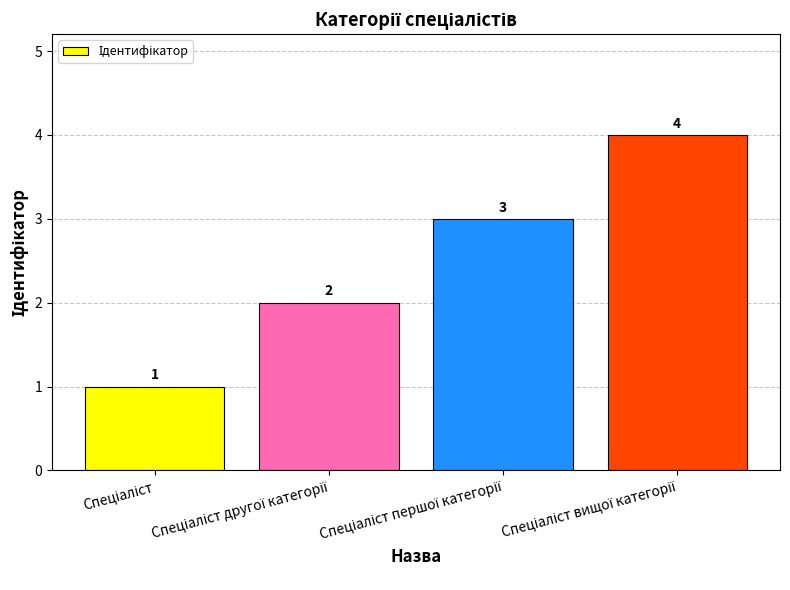

What is the greatest value displayed?

4